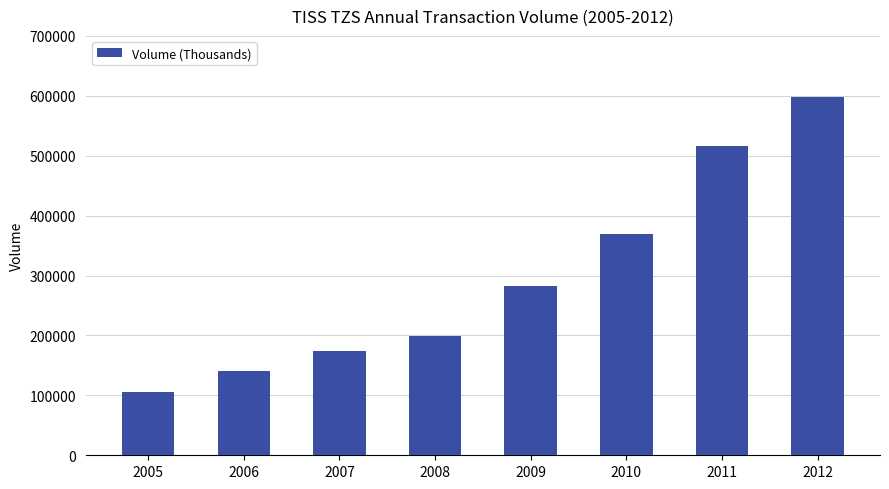

True or false: the data shows 368849 at 2010.

True